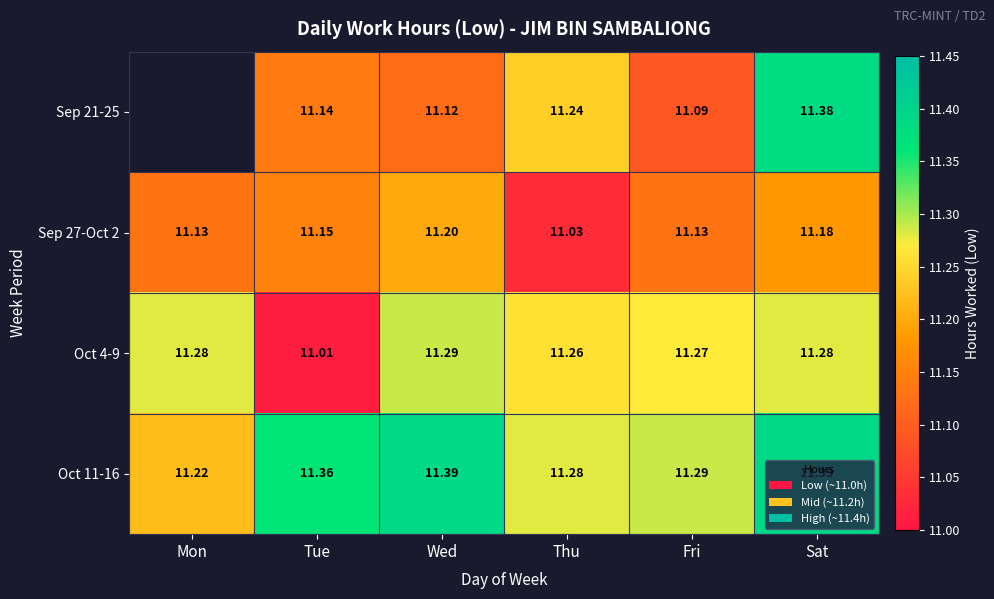

Which series changed the most between Tue and Thu?

Oct 4-9